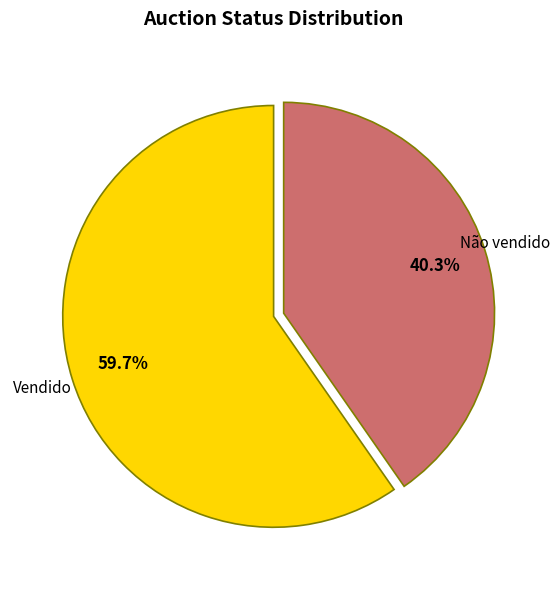

What portion of the pie excludes Vendido?

40.3%